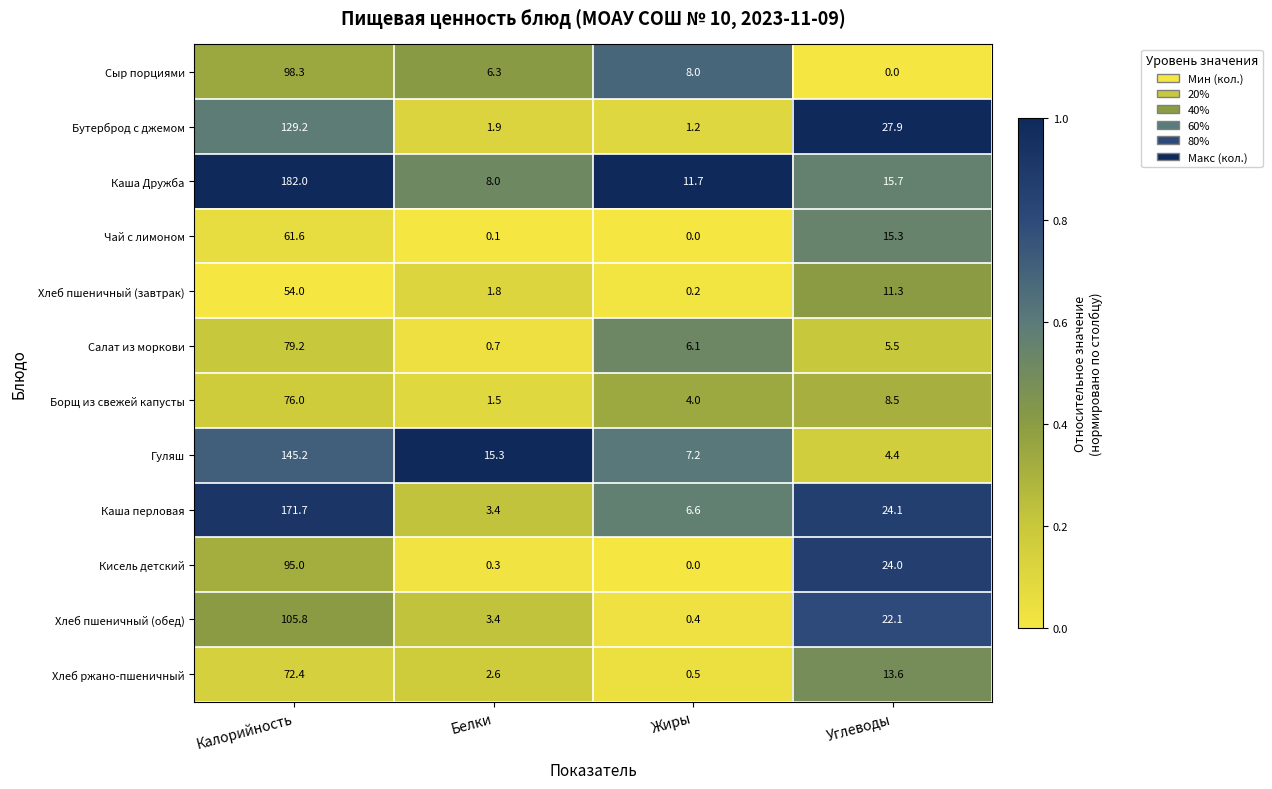

Which label corresponds to the largest value in the chart?

Калорийность